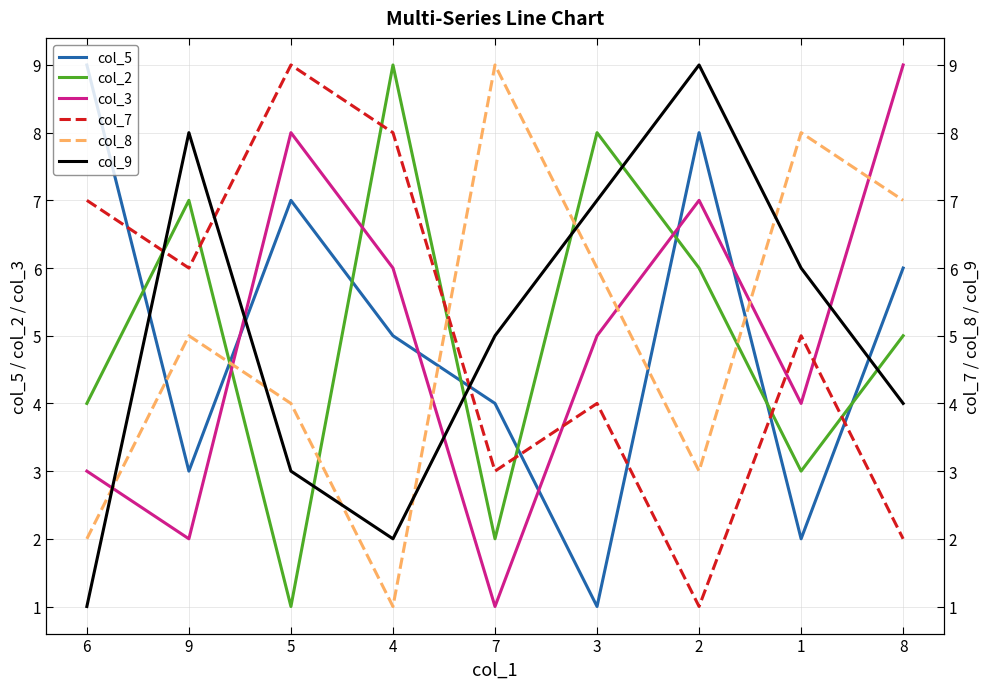

Read the col_3 value at 5.

8